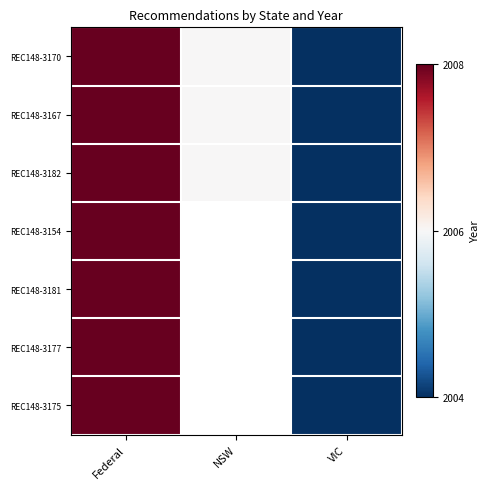

At Federal, list the series in order from smallest to largest.

REC148-3170, REC148-3167, REC148-3182, REC148-3154, REC148-3181, REC148-3177, REC148-3175